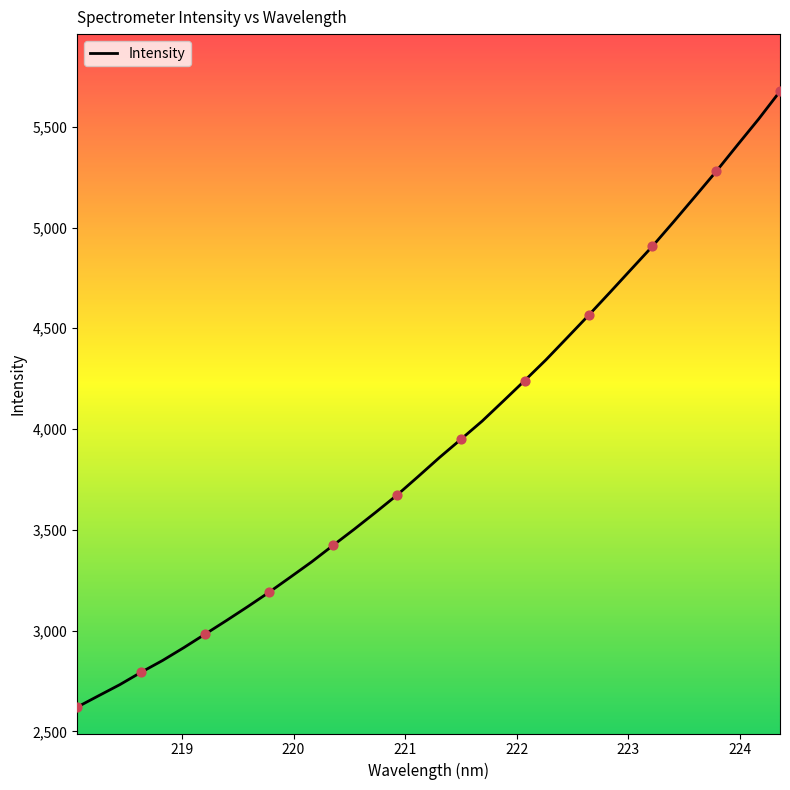

What is the difference between the maximum and minimum values?

3055.9